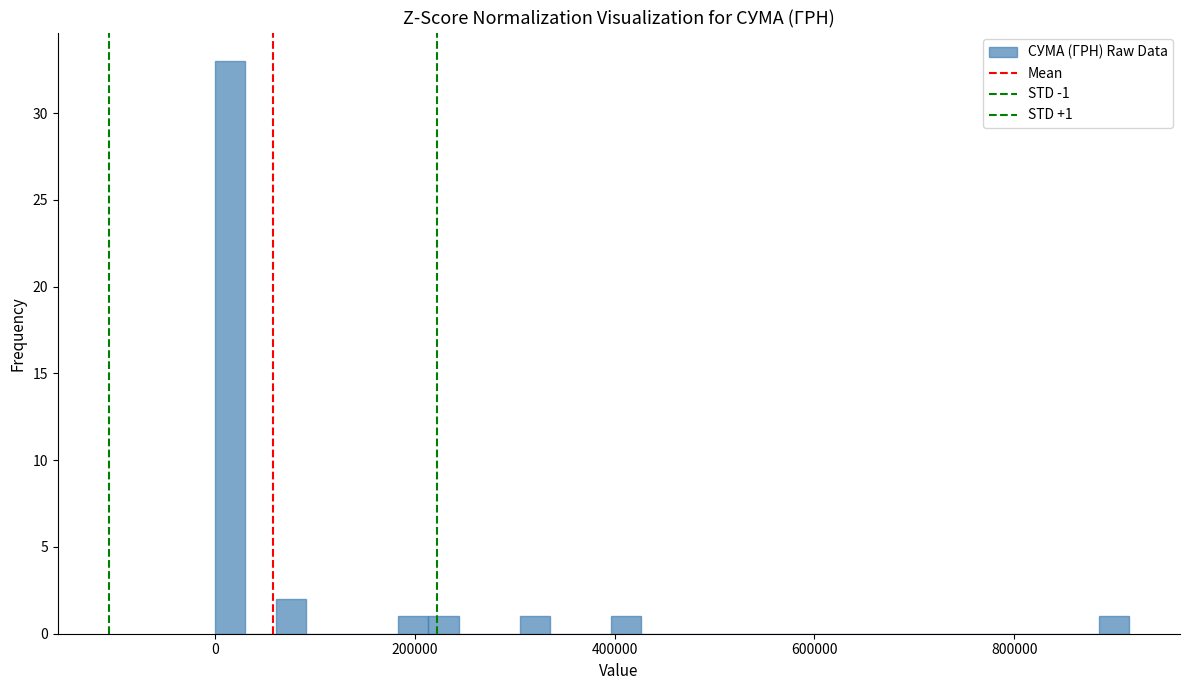

Read against the x-axis, roughly where is the centre of the tallest bar?

20000